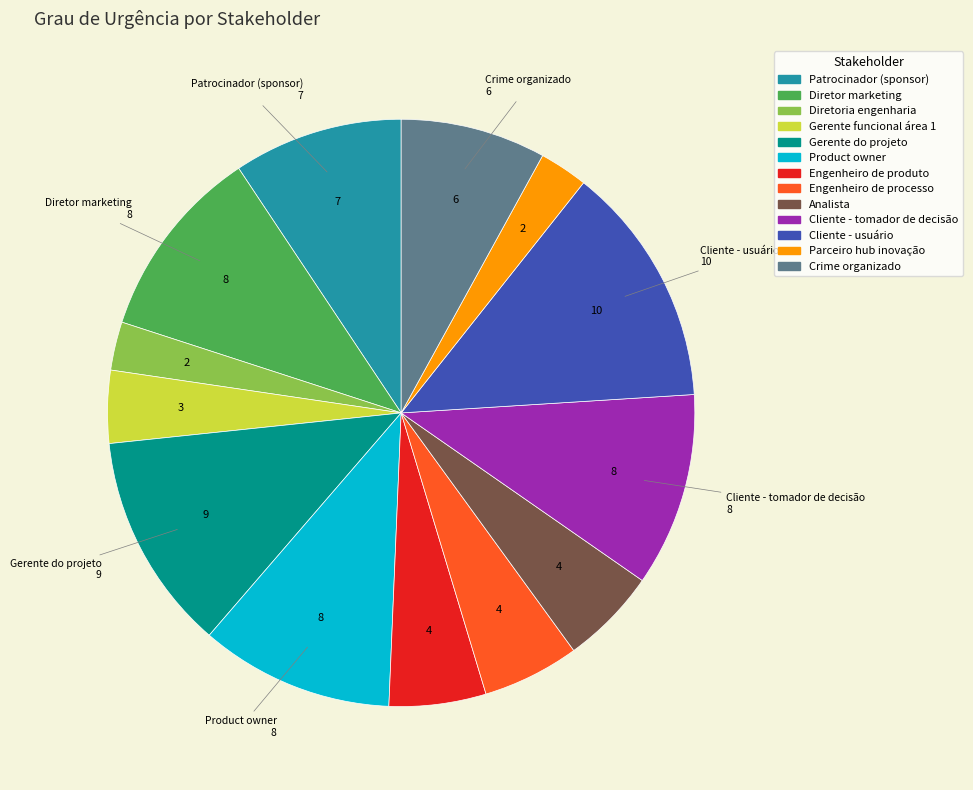

Combined, do Gerente funcional área 1 and Crime organizado account for over 50%?

No